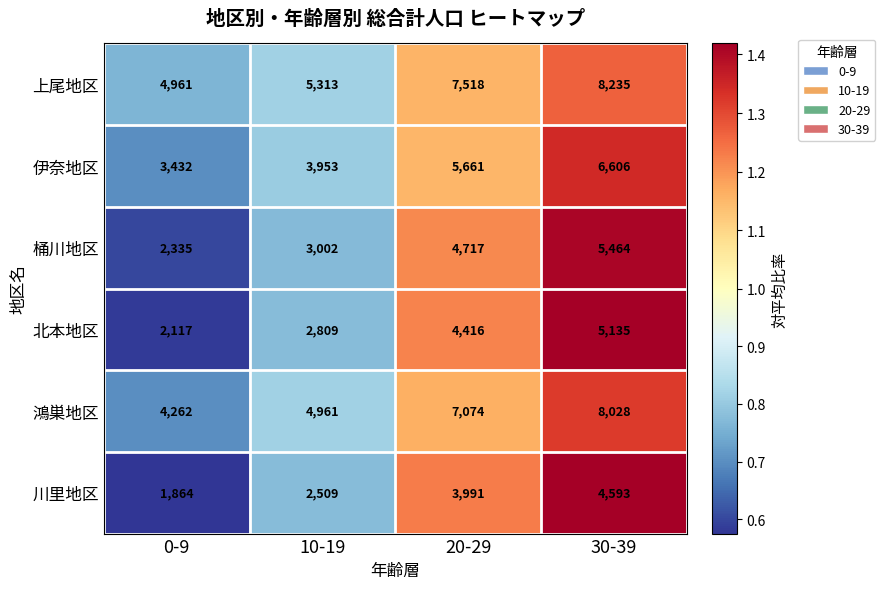

What is the lowest value of the 鴻巣地区 series?

4262